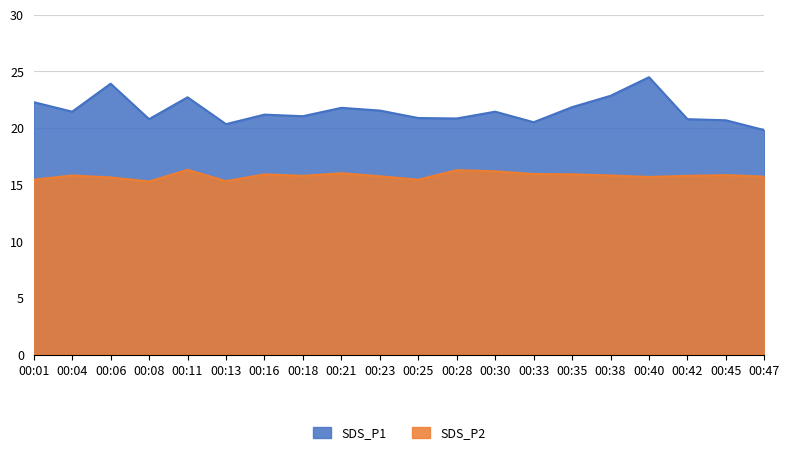

In SDS_P1, how many points are higher than both neighbors (excluding endpoints)?

6